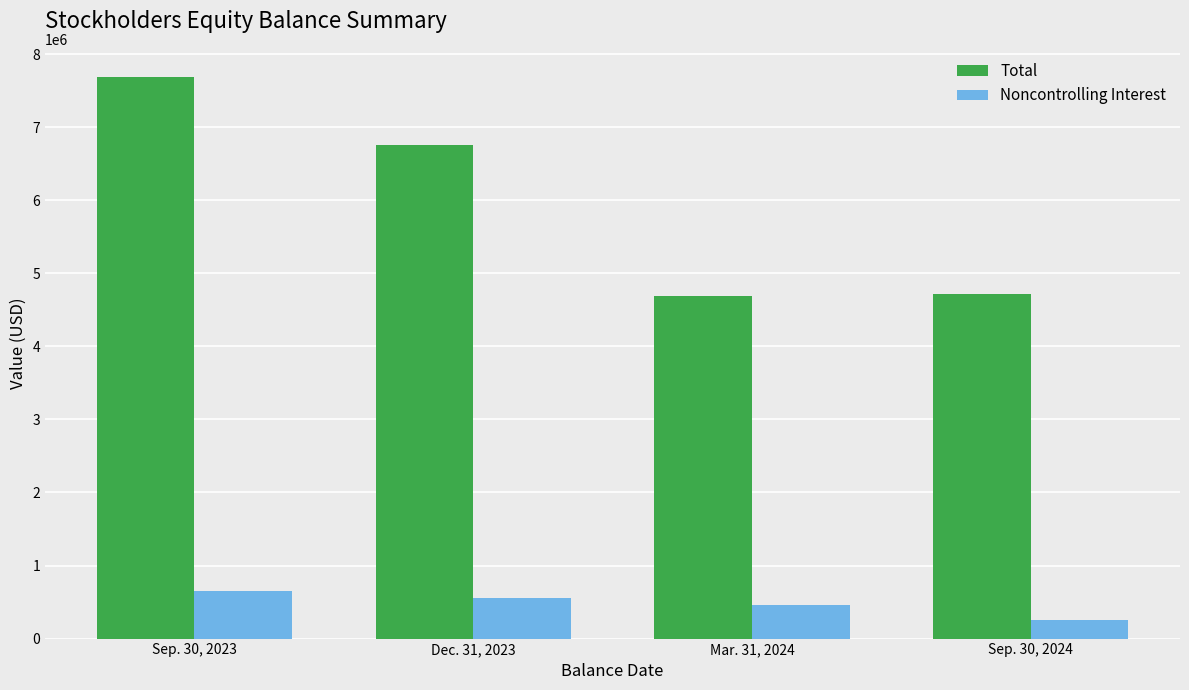

True or false: Noncontrolling Interest has a value of 656179 at Sep. 30, 2023.

True